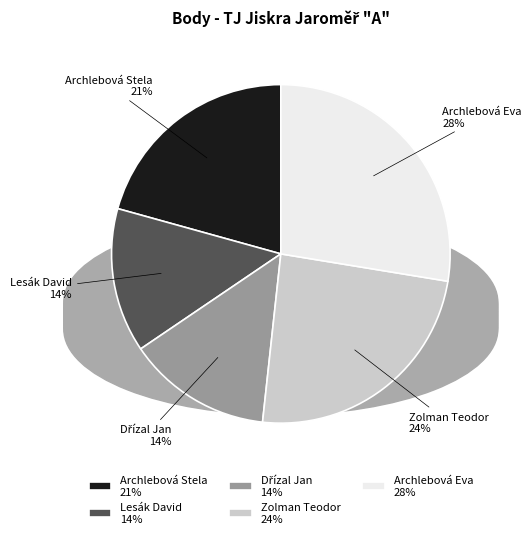

To the nearest percent, what is the average slice percentage?

20%